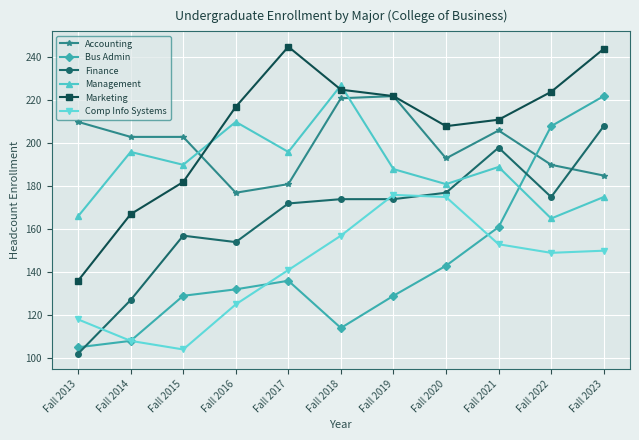

Is the value of Accounting at Fall 2018 greater than the value of Comp Info Systems at Fall 2014?

Yes